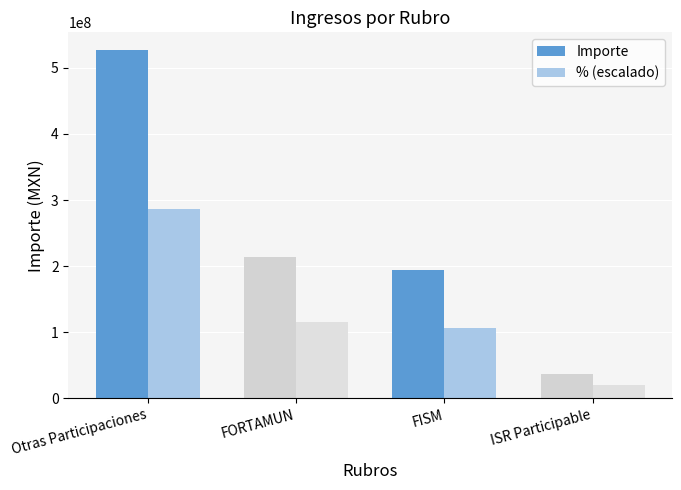

What is the total value across all series at Otras Participaciones?

813356362.2